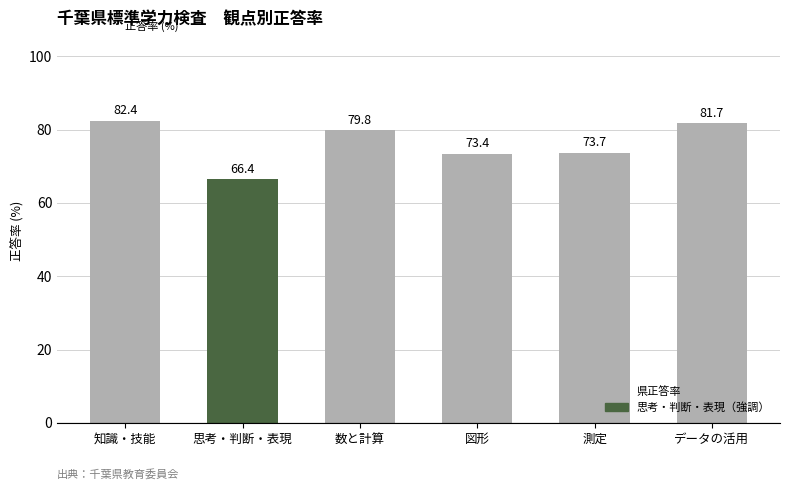

Reading left to right, extract all data points from this chart.

82.4	66.4	79.8	73.4	73.7	81.7